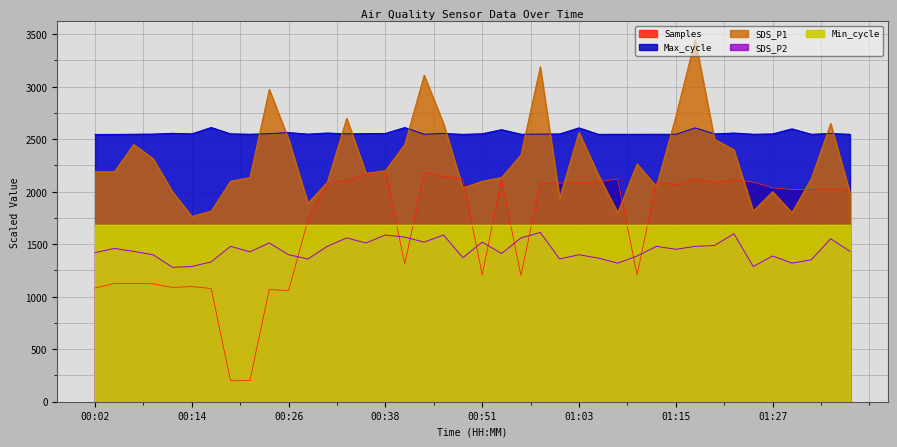

Is the value of Max_cycle at 01:27 greater than the value of Samples at 01:10?

Yes